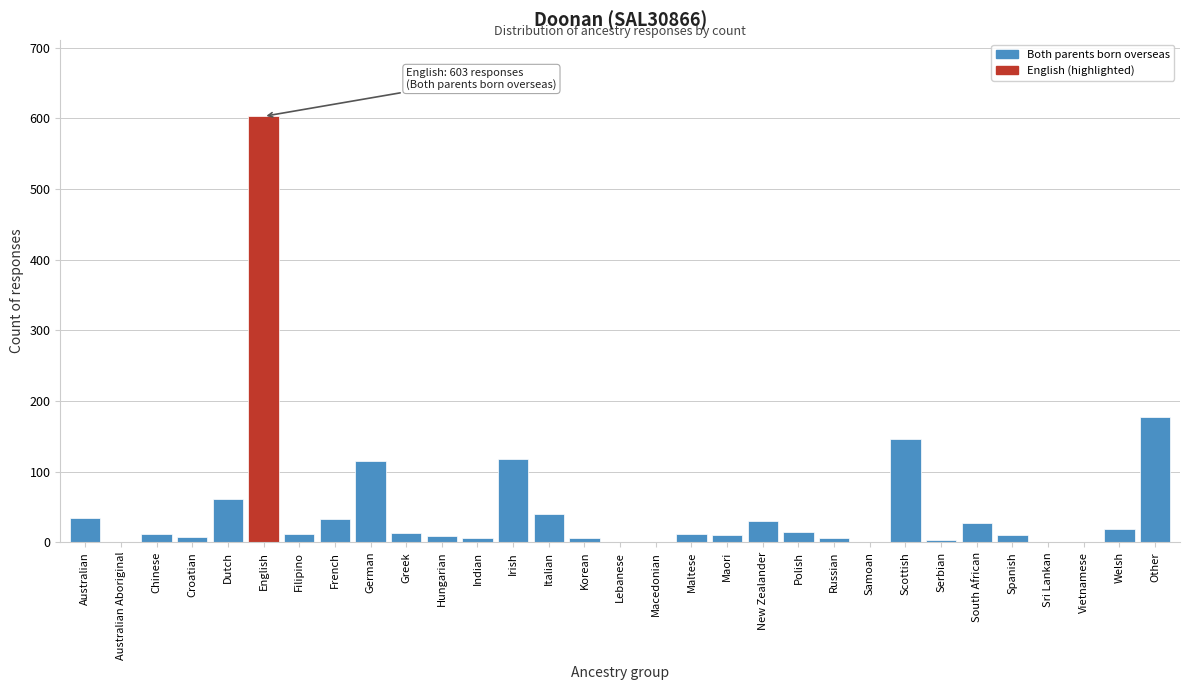

What is the greatest value displayed?

603